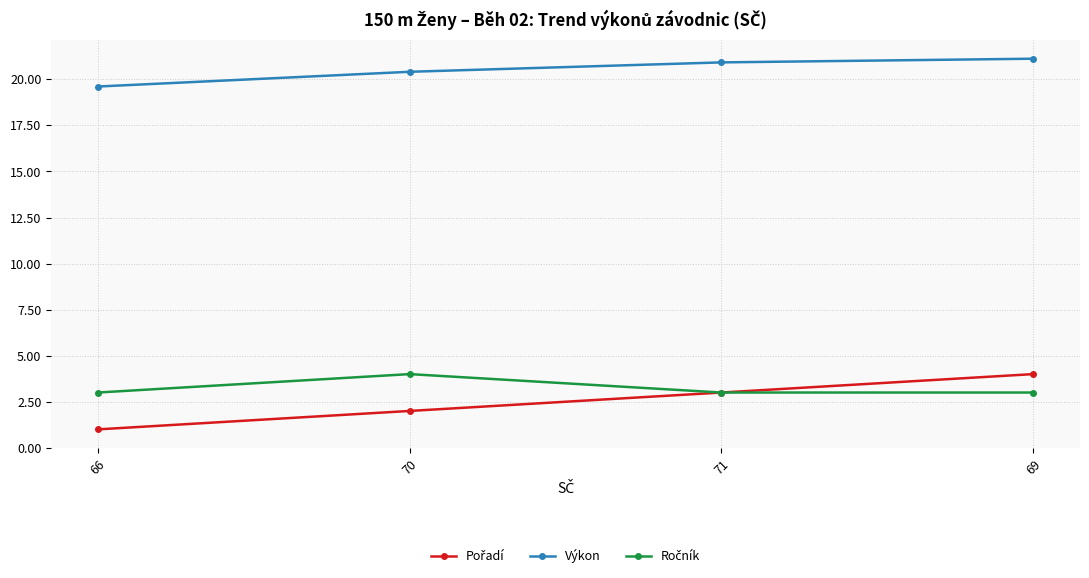

What is the total value across all series at 66?

23.6